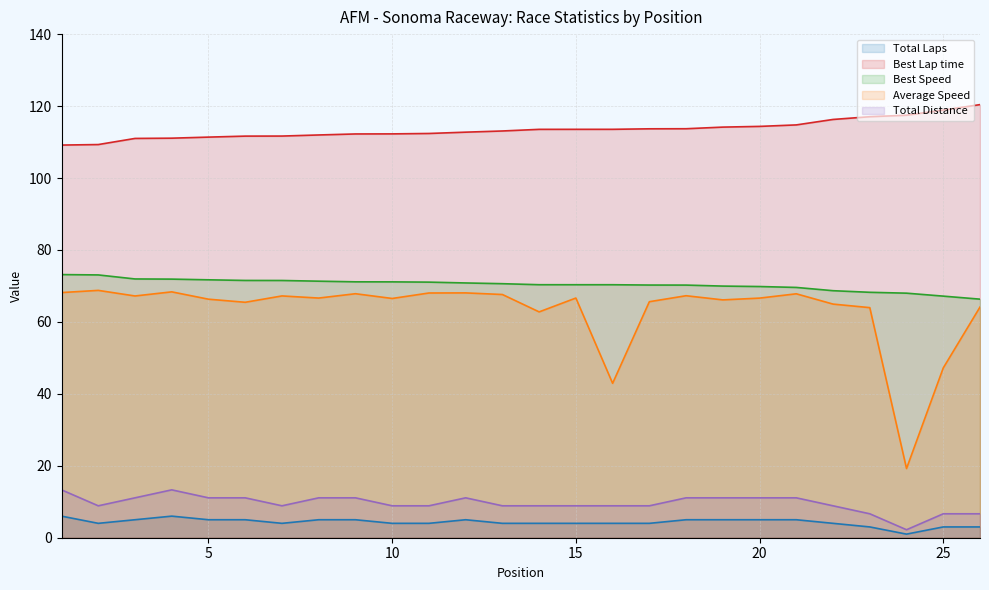

Rank the series at 18 from lowest to highest value.

Total Laps, Total Distance, Average Speed, Best Speed, Best Lap time